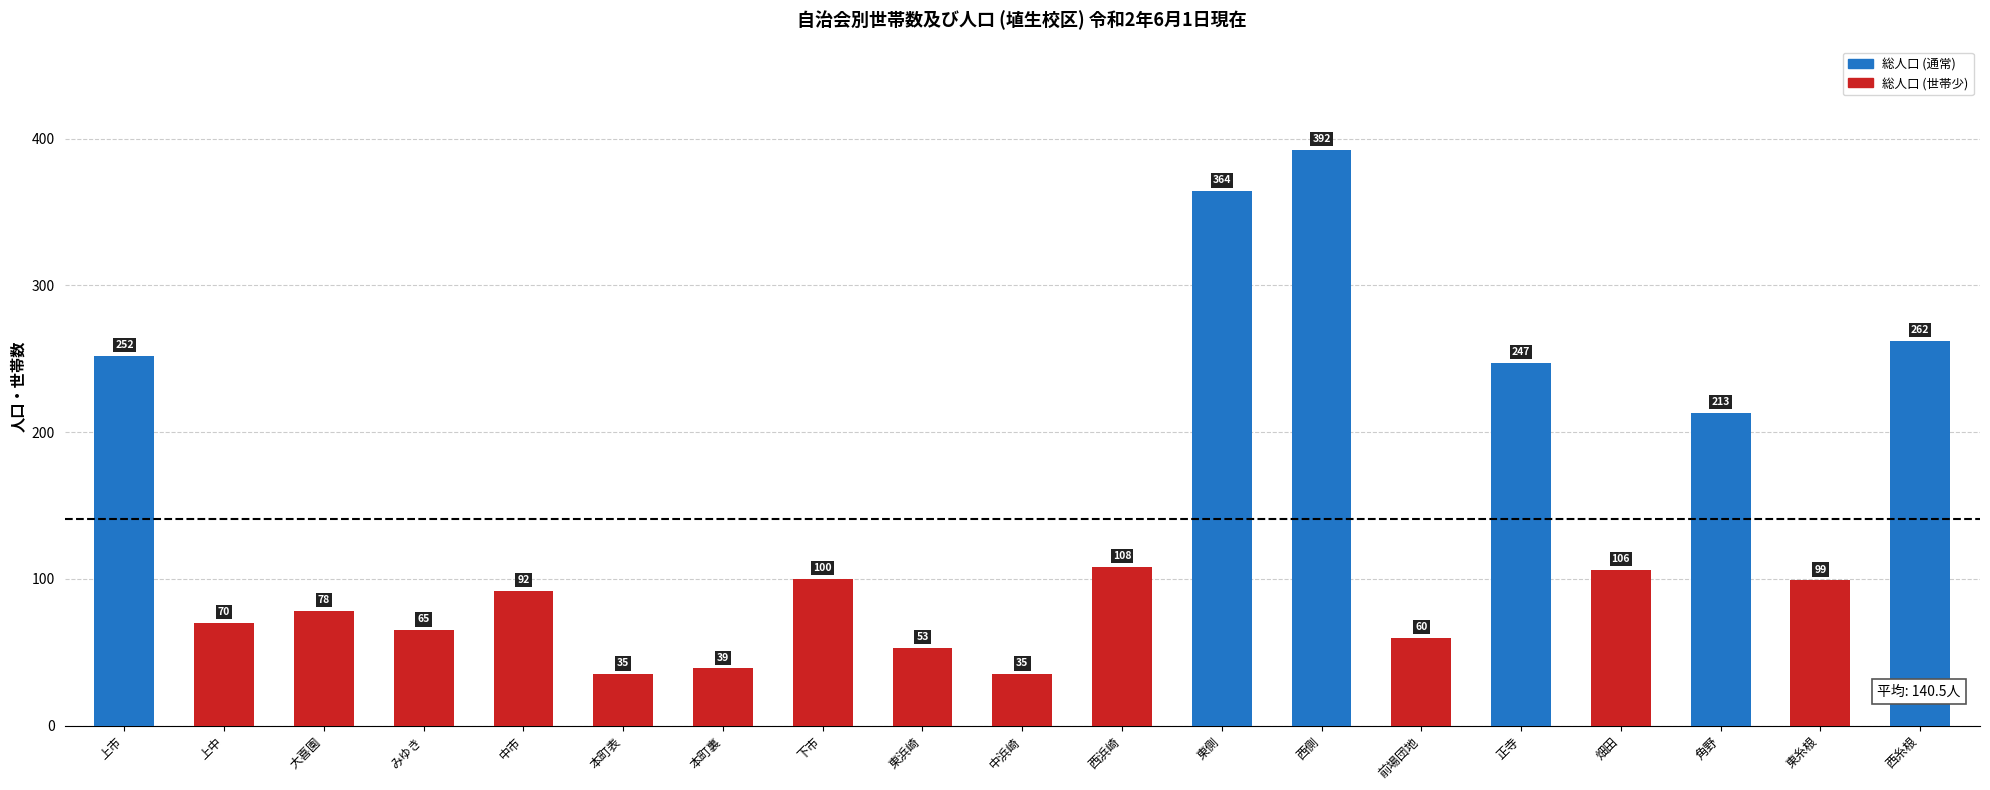

At which label does the data first exceed 99?

上市